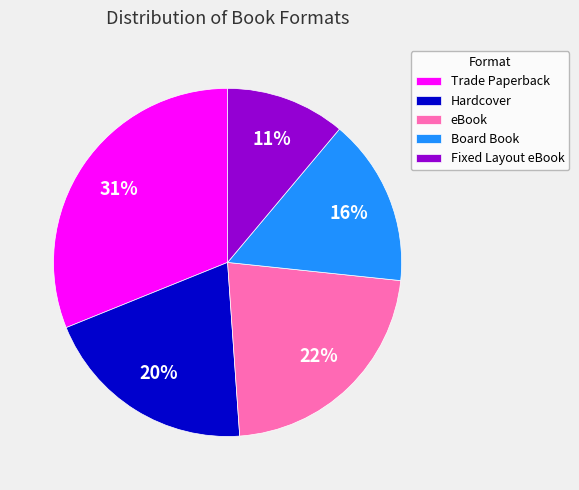

How many slices are in this pie chart?

5